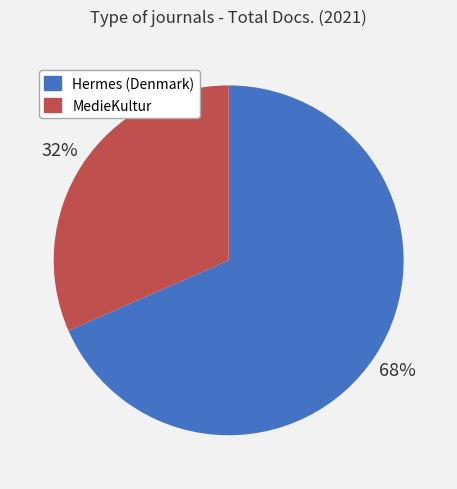

Between MedieKultur and Hermes (Denmark), which is larger?

Hermes (Denmark)